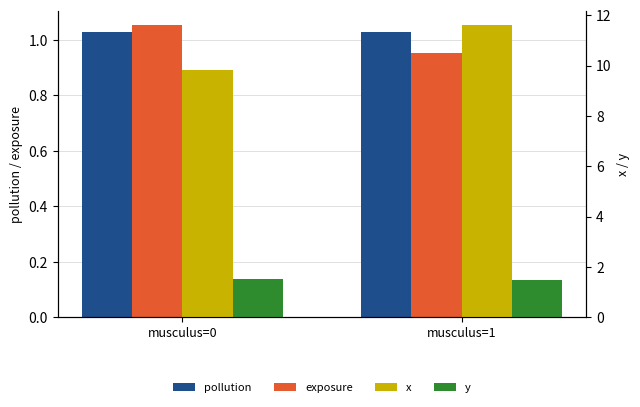

Read the y value at musculus=1.

1.5